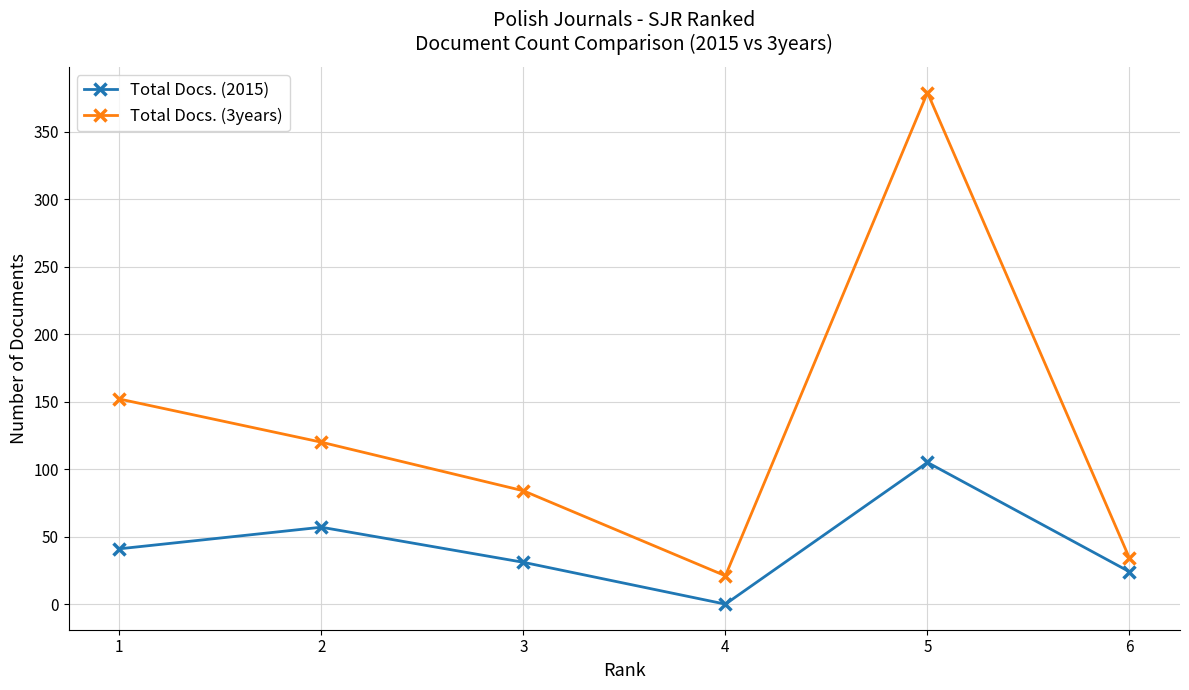

Is this an area chart (filled region under the line)?

No